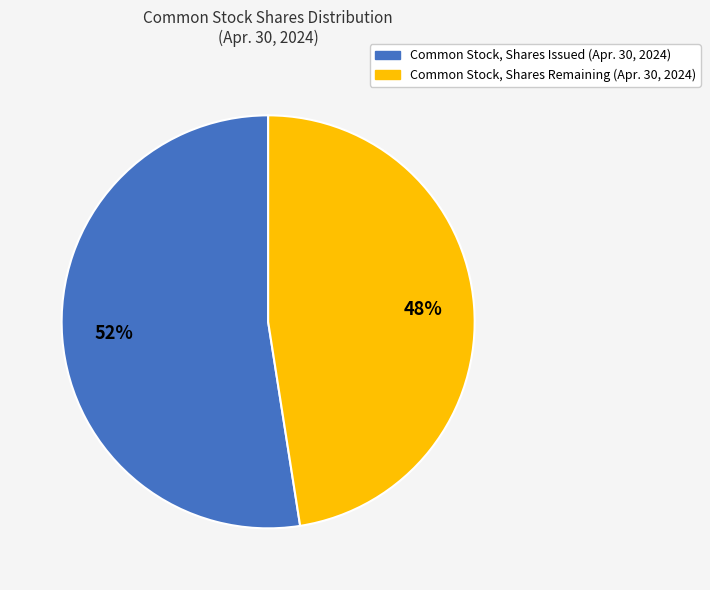

How many slices are in this pie chart?

2